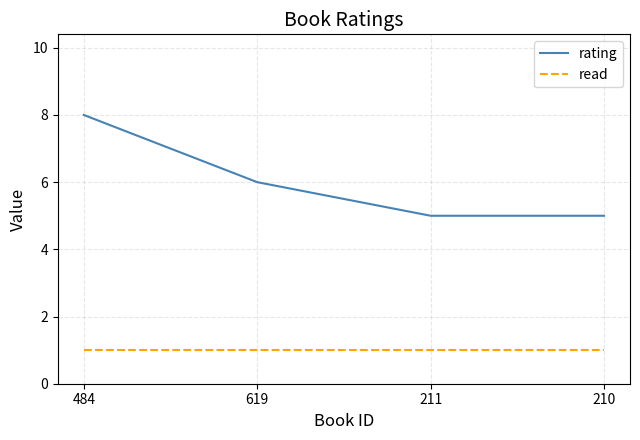

What is the difference between the maximum and minimum values in the rating series?

3